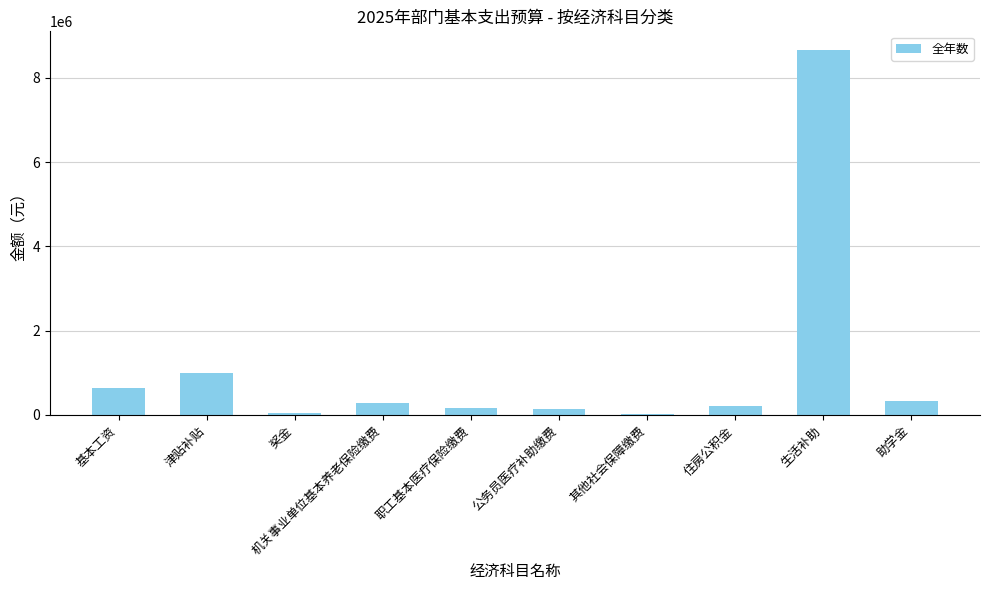

Which category has the highest value across all series?

生活补助